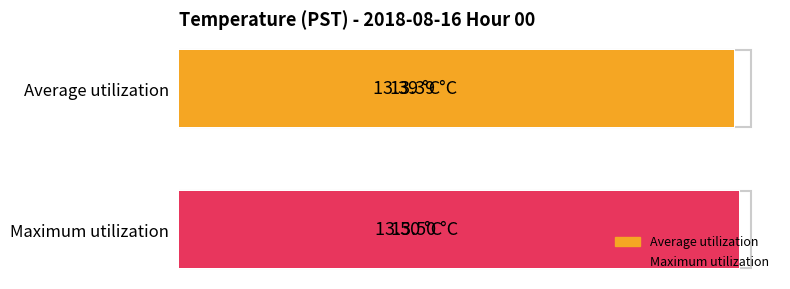

What are all the series names shown in the legend?

Average utilization, Maximum utilization